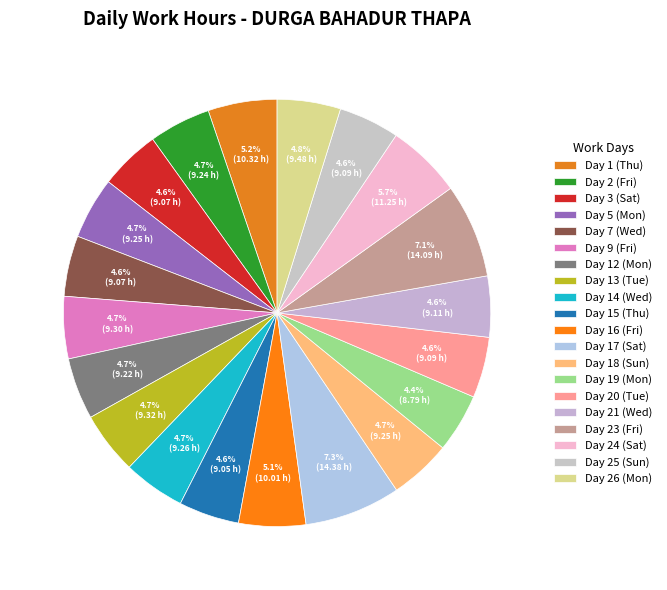

What is the change in value from Day 23 (Fri) to Day 24 (Sat)?

-2.8